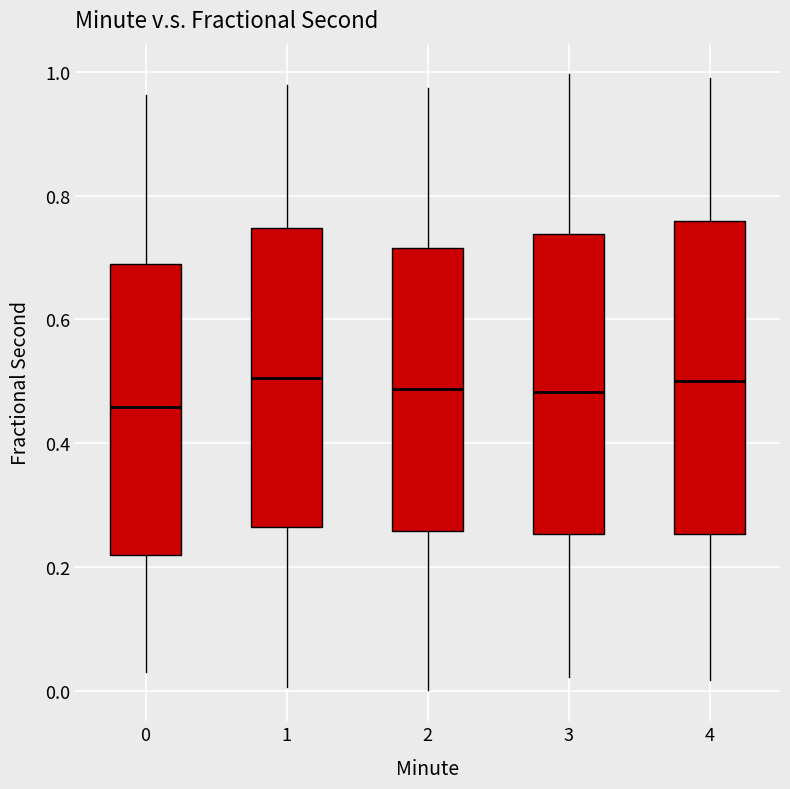

Comparing the boxes themselves (not the whiskers), which one is the tallest?

4